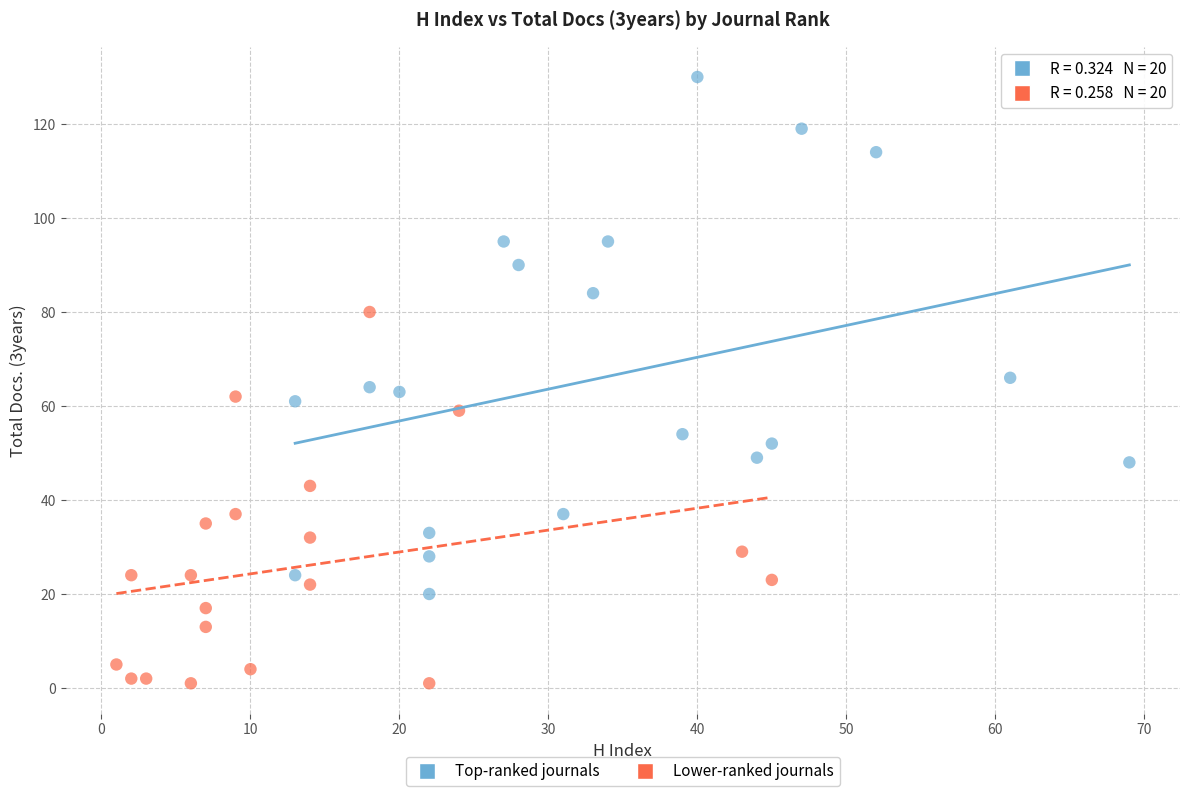

Which series contains the lowest Y value?

Lower-ranked journals